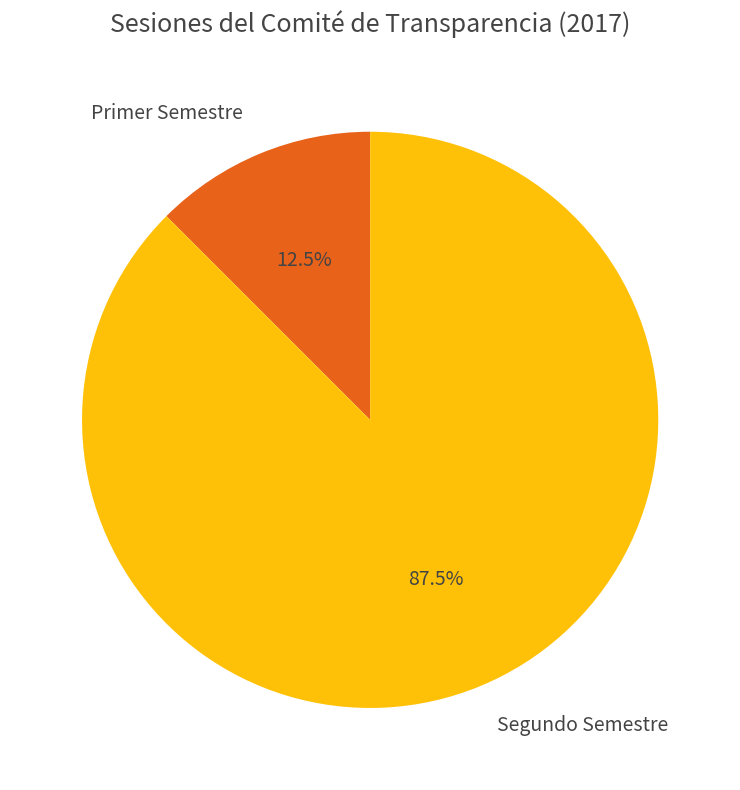

Is there a majority slice in this chart?

Yes